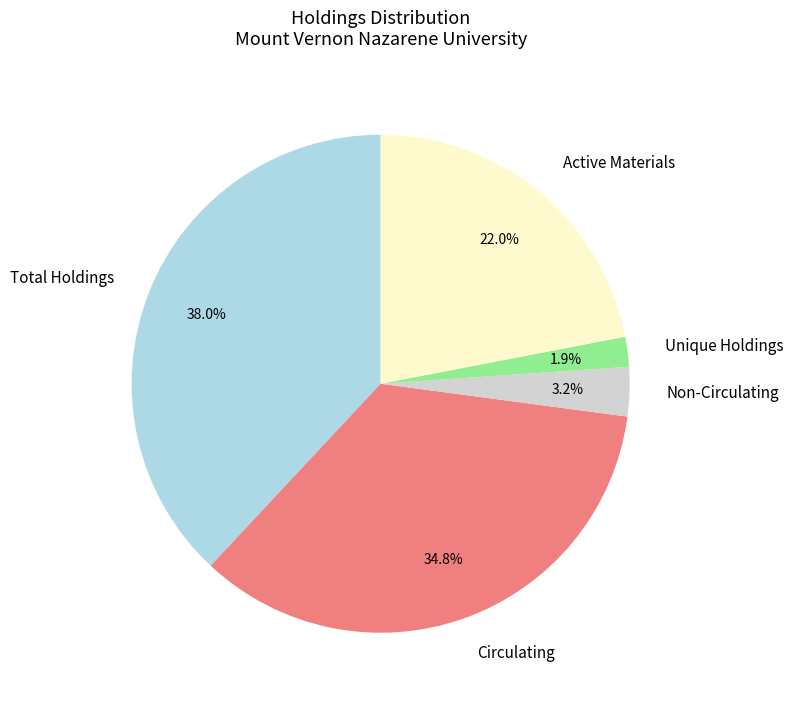

Combined, do Circulating and Total Holdings account for over 50%?

Yes